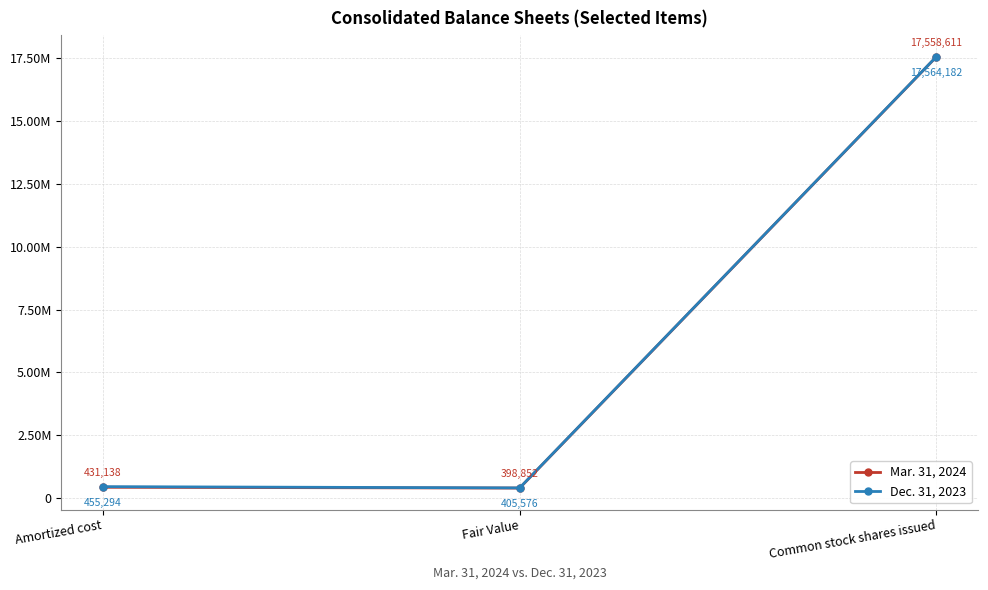

Is this an area chart (filled region under the line)?

No